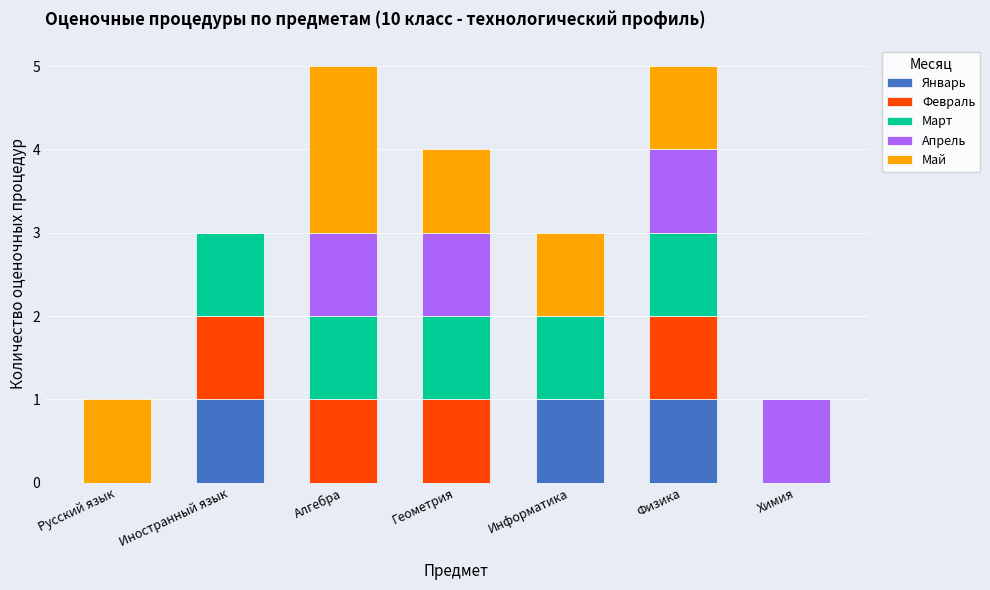

What is the sum of all Январь values?

3